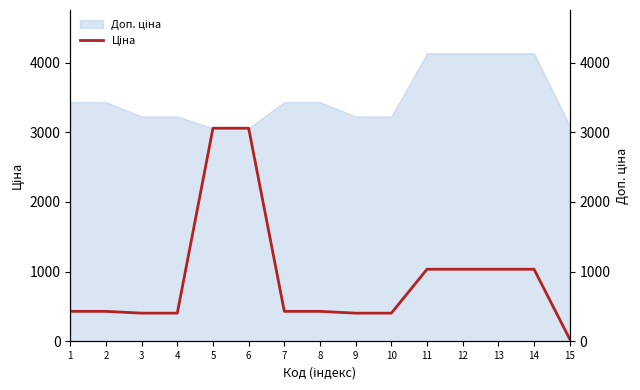

True or false: the data has more than 1 interior local peaks.

False